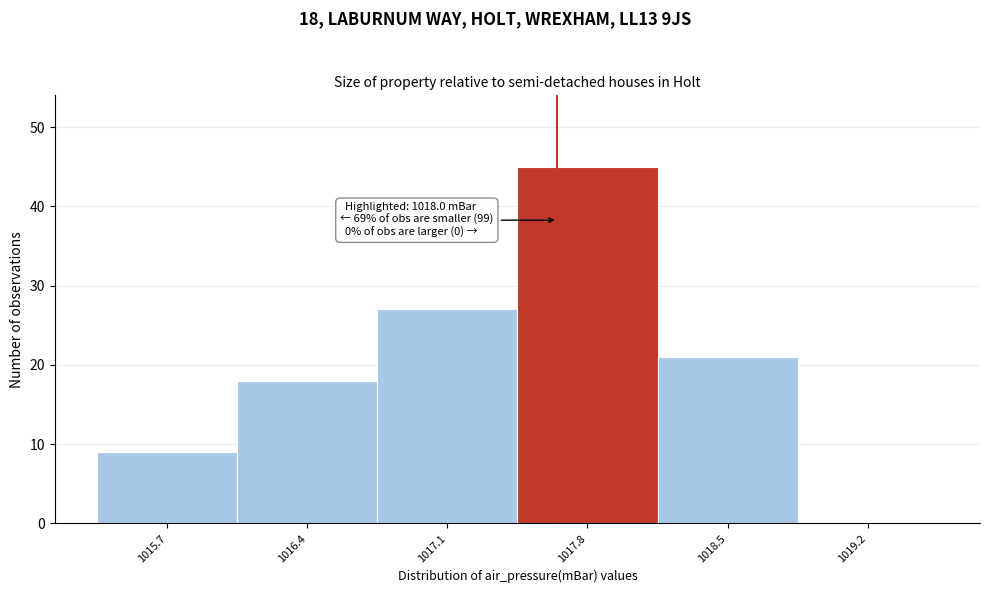

Reading right to left, extract all data points from this chart.

1019.2=0	1018.5=21	1017.8=45	1017.1=27	1016.4=18	1015.7=9